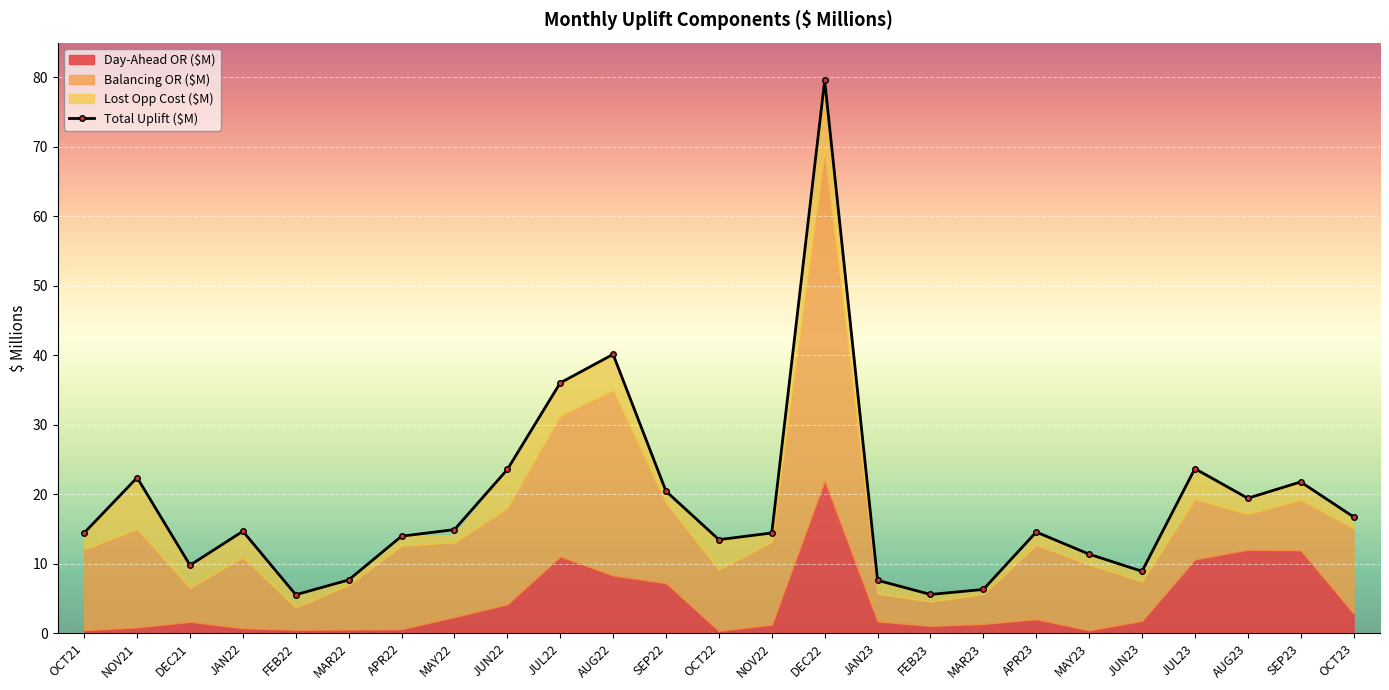

How many values are below 14?

10